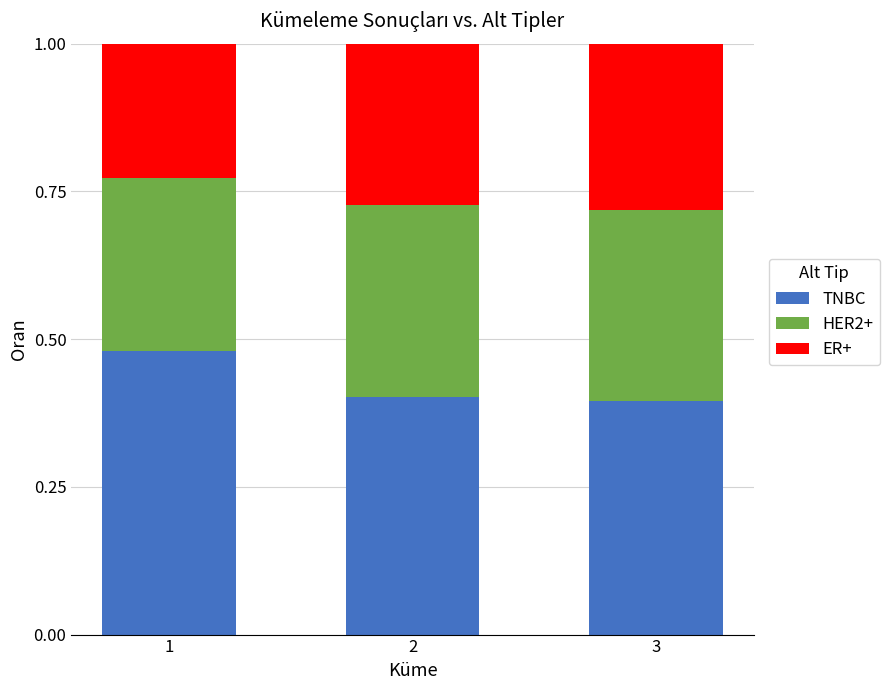

What is the value of the TNBC bar at the 2nd from the left?

0.4